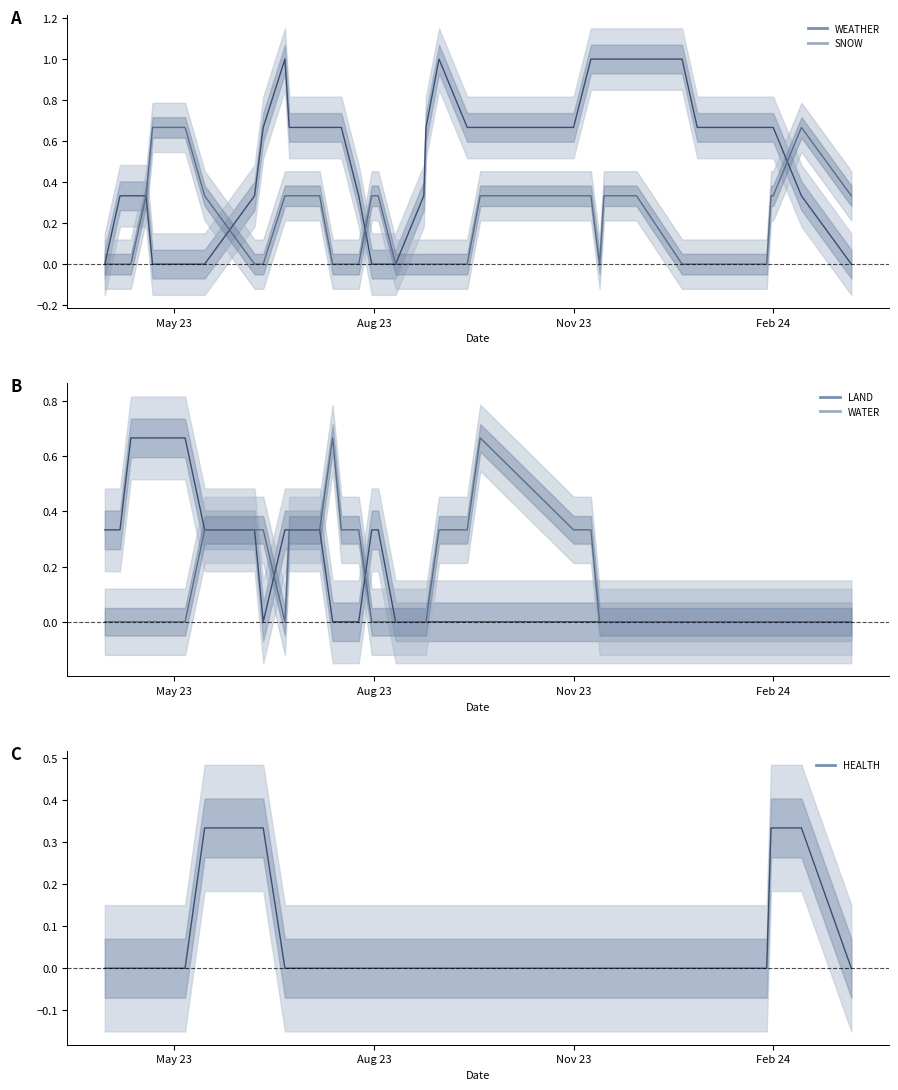

The HEALTH series shows -0.2 at 4. True or false?

False